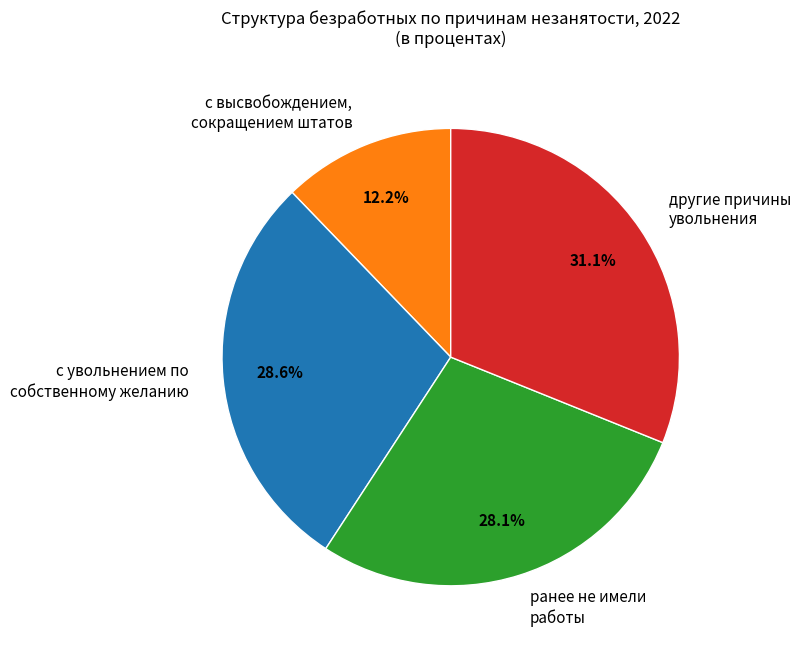

Which category has the smallest portion of the pie?

с высвобождением, сокращением штатов